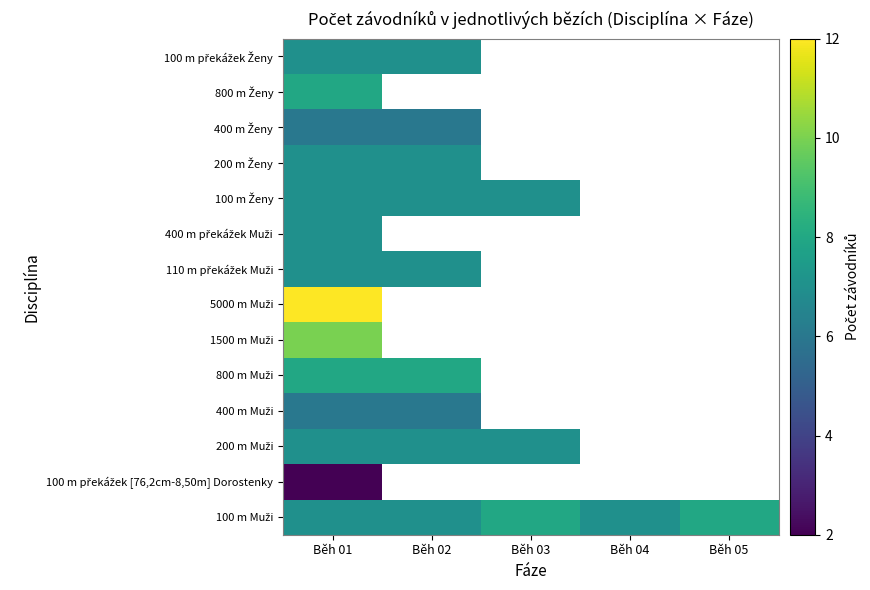

Between Běh 05 and Běh 03, which is larger?

Běh 05